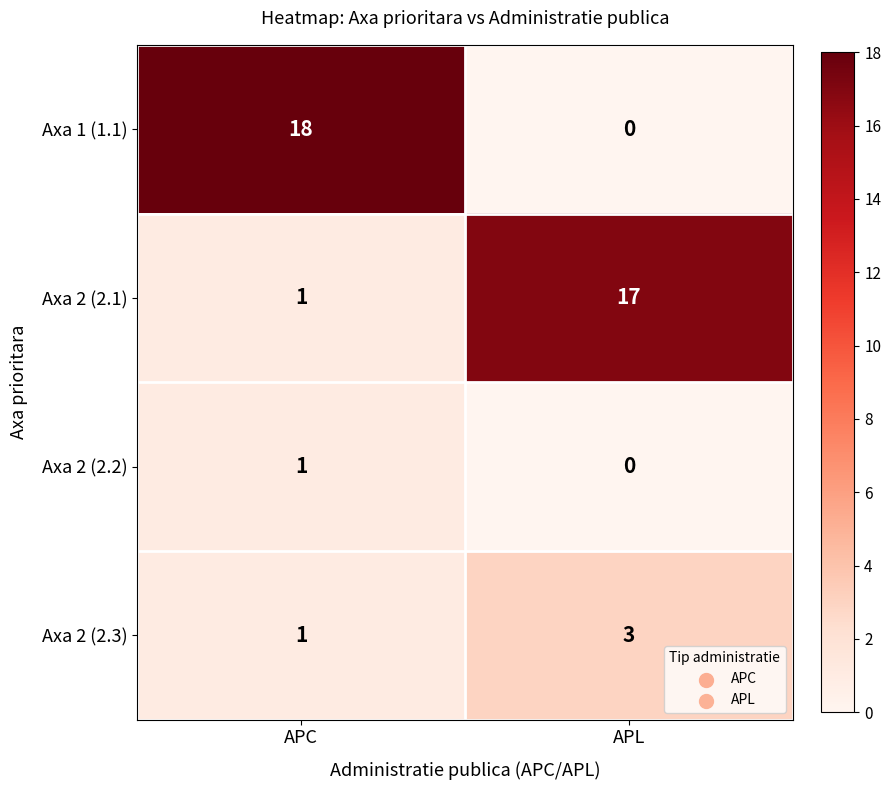

Which series has the widest spread of values?

Axa 1 (1.1)